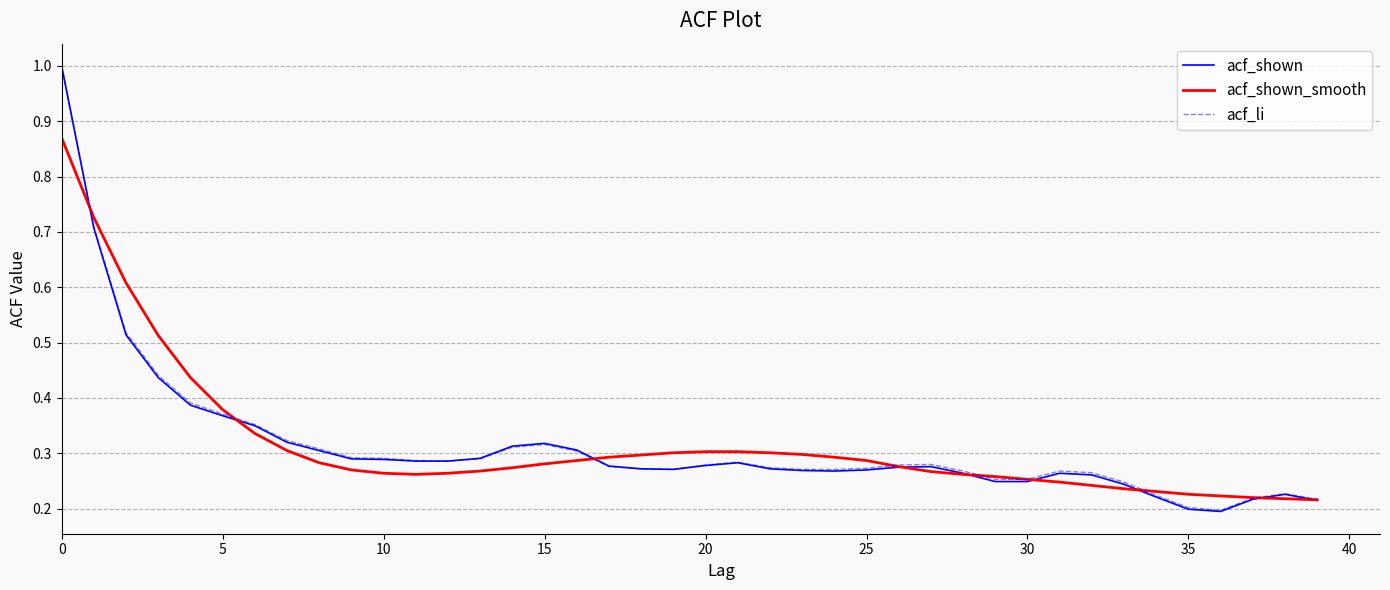

What is the greatest value displayed?

1.0